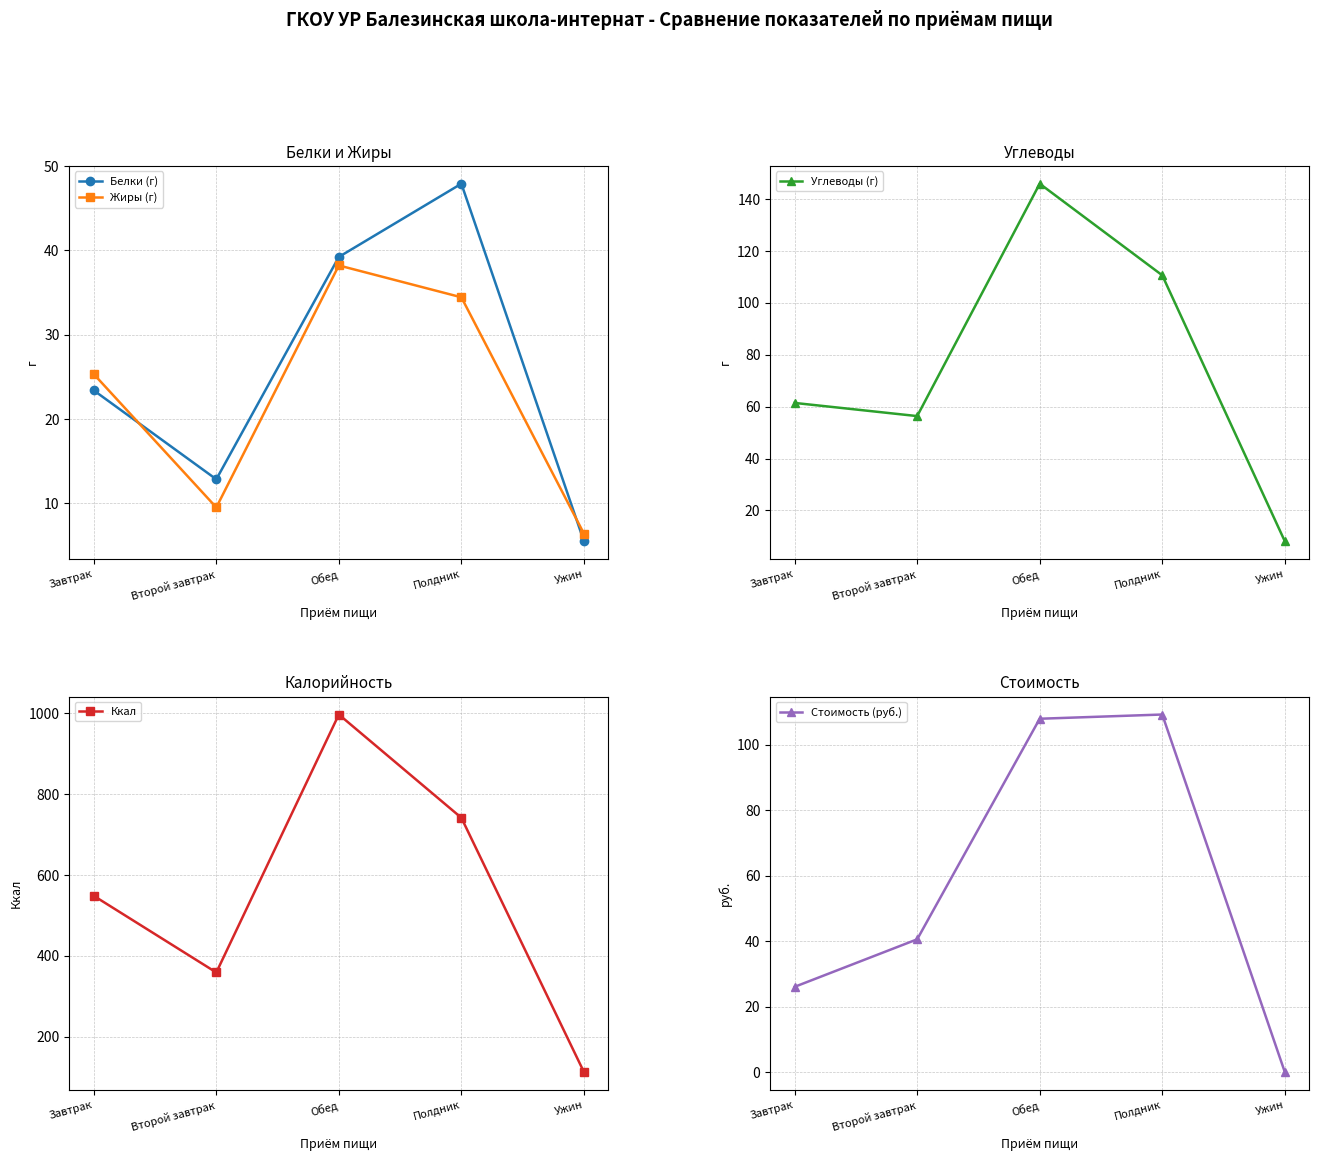

Rank the series by their maximum value, from lowest to highest.

Жиры (г), Белки (г), Стоимость (руб.), Углеводы (г), Ккал